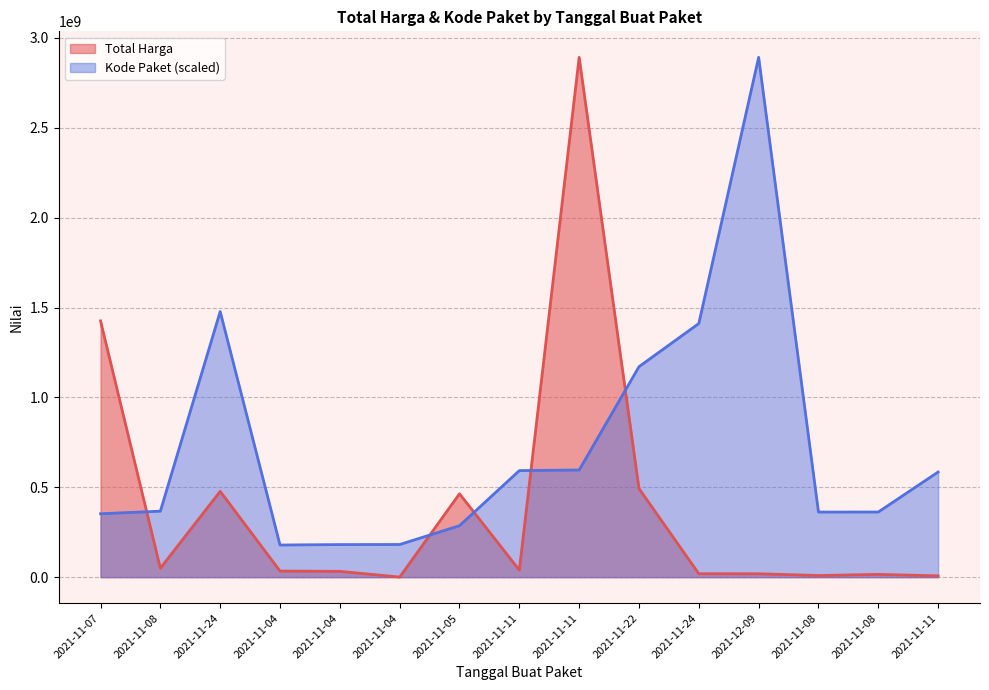

Is the value of Kode Paket at 2021-11-04 greater than the value of Total Harga at 2021-11-08?

Yes